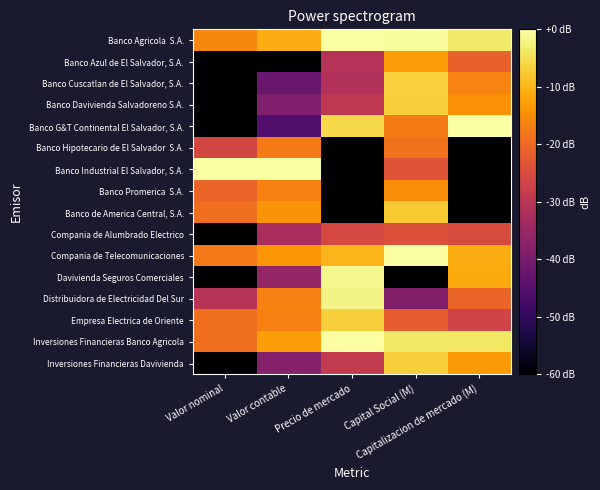

Count the number of data series in this chart.

16